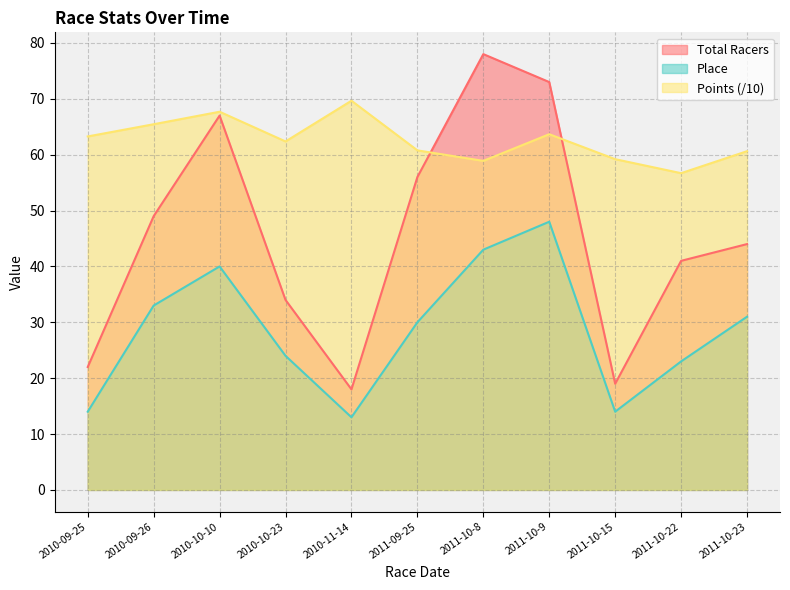

How many data points in Points are above 62?

6